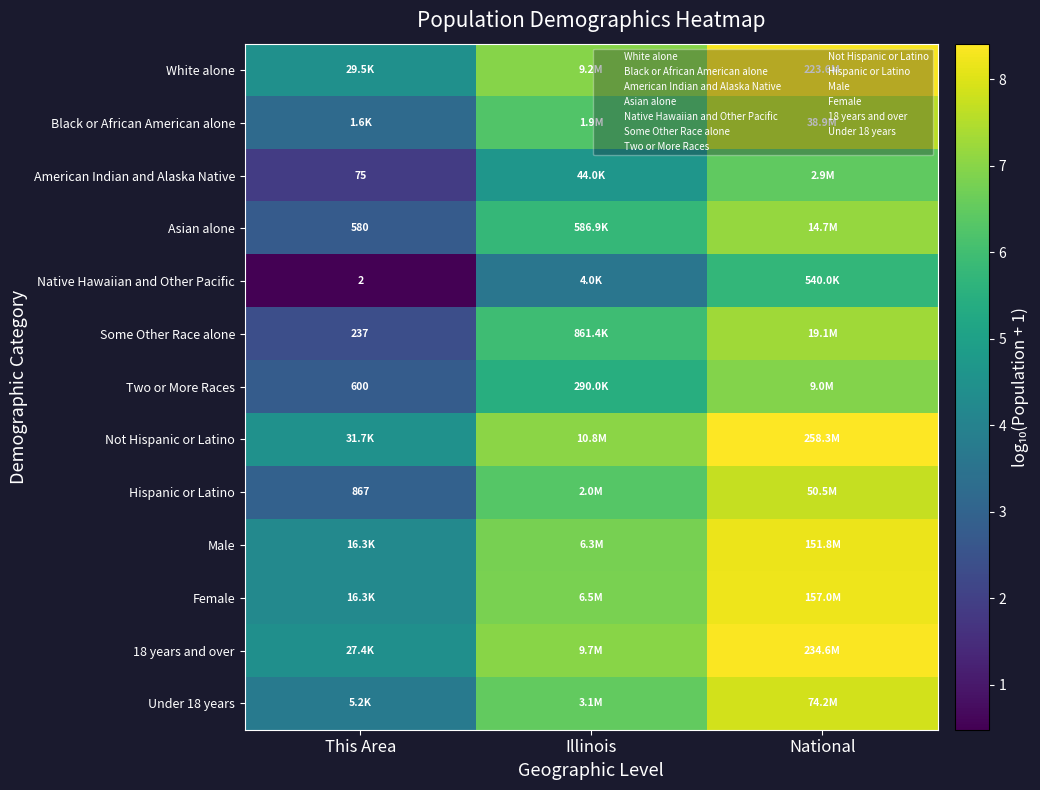

What is the total value across all series at National?

98.3